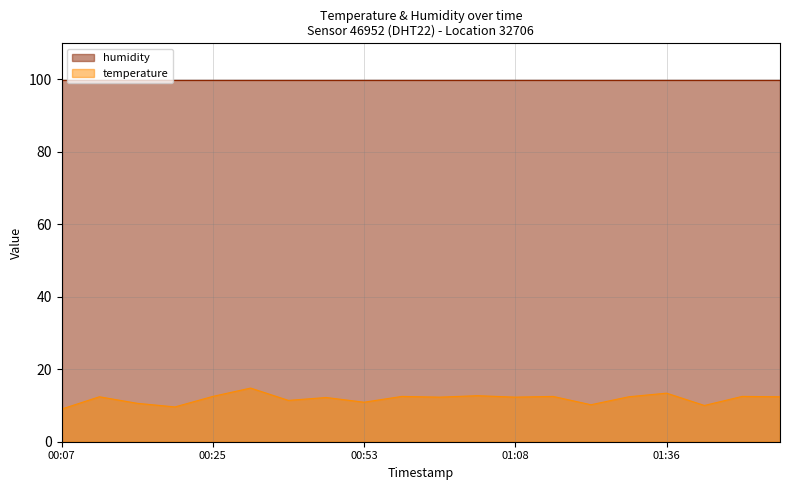

What is the approximate value at 00:10?

12.4